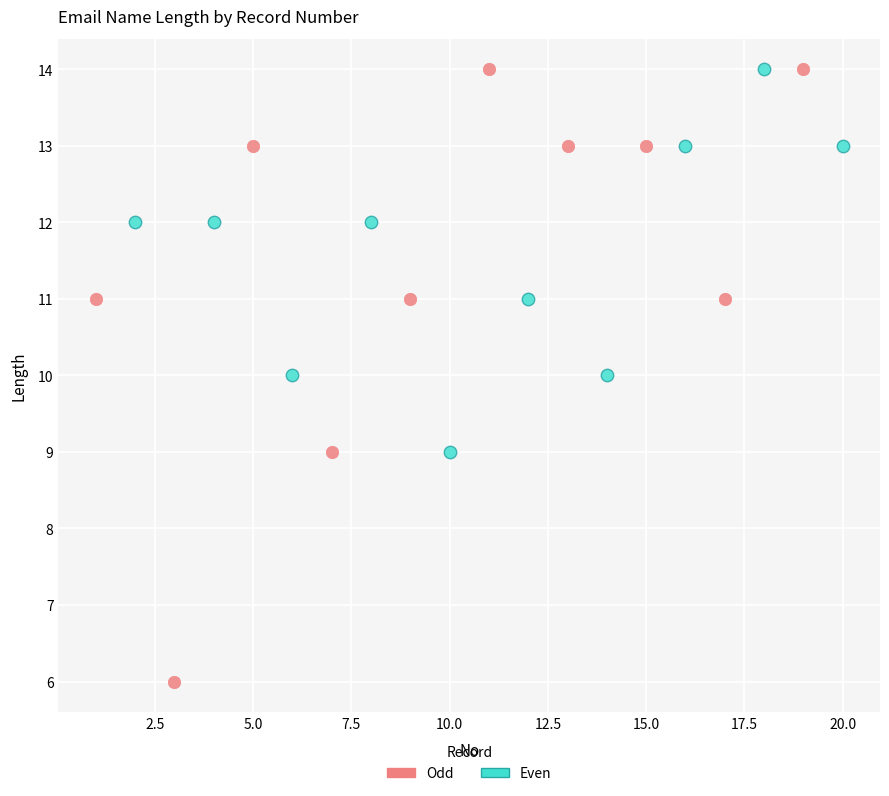

Which series has the widest spread of Y values?

Odd